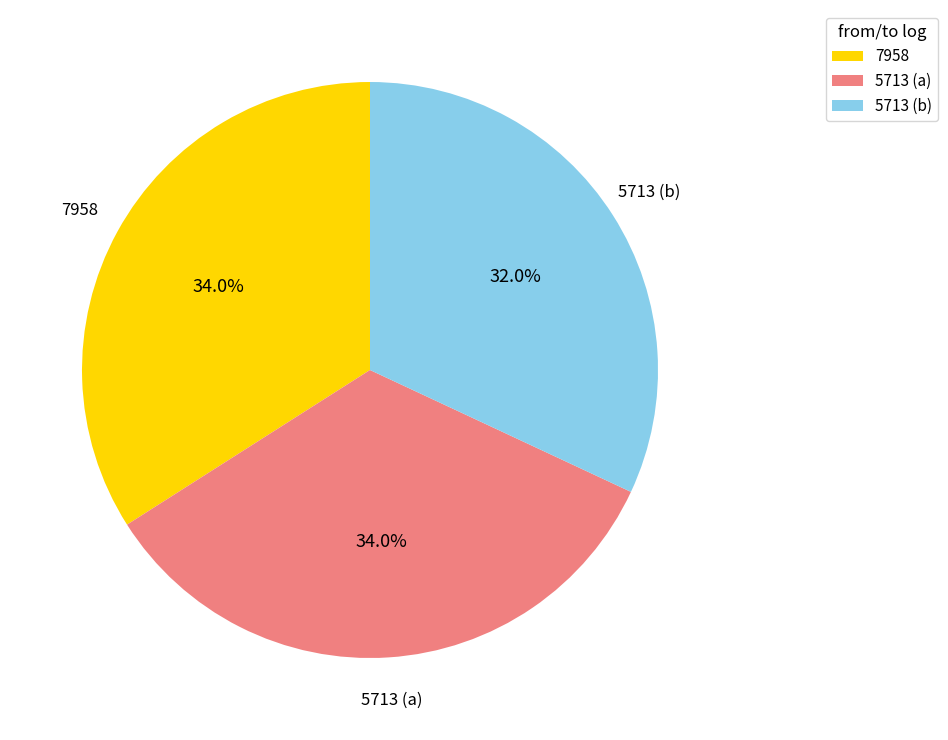

What is the total percentage of 7958 and 5713 (b)?

66.0%